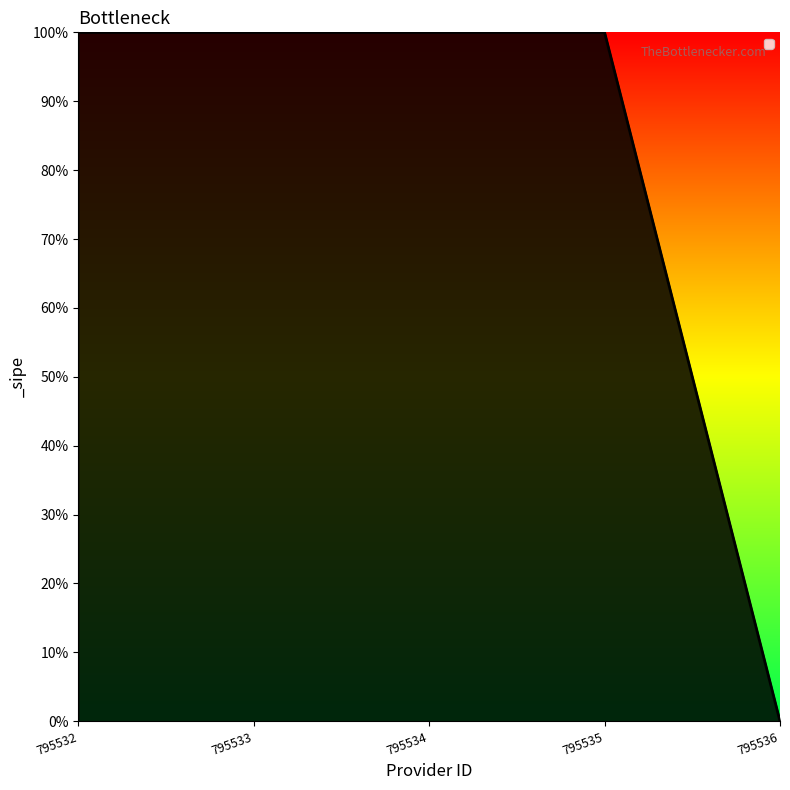

Does the chart display data point markers on the line(s)?

No